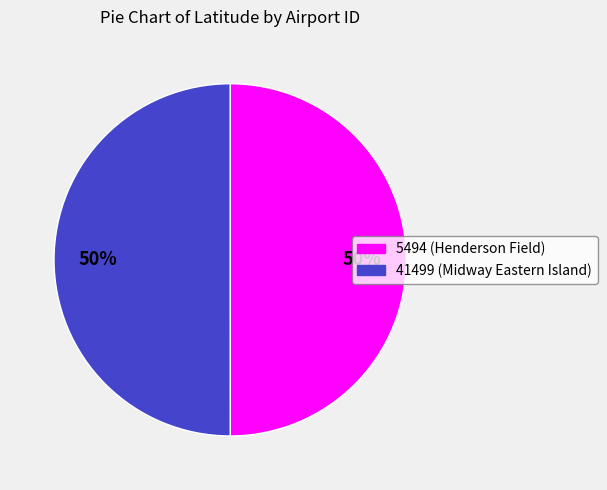

To the nearest percent, what is the average slice percentage?

50%